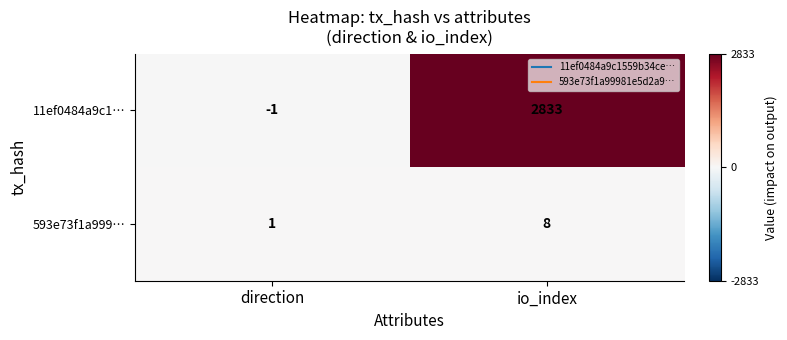

How many data points does each series have?

2